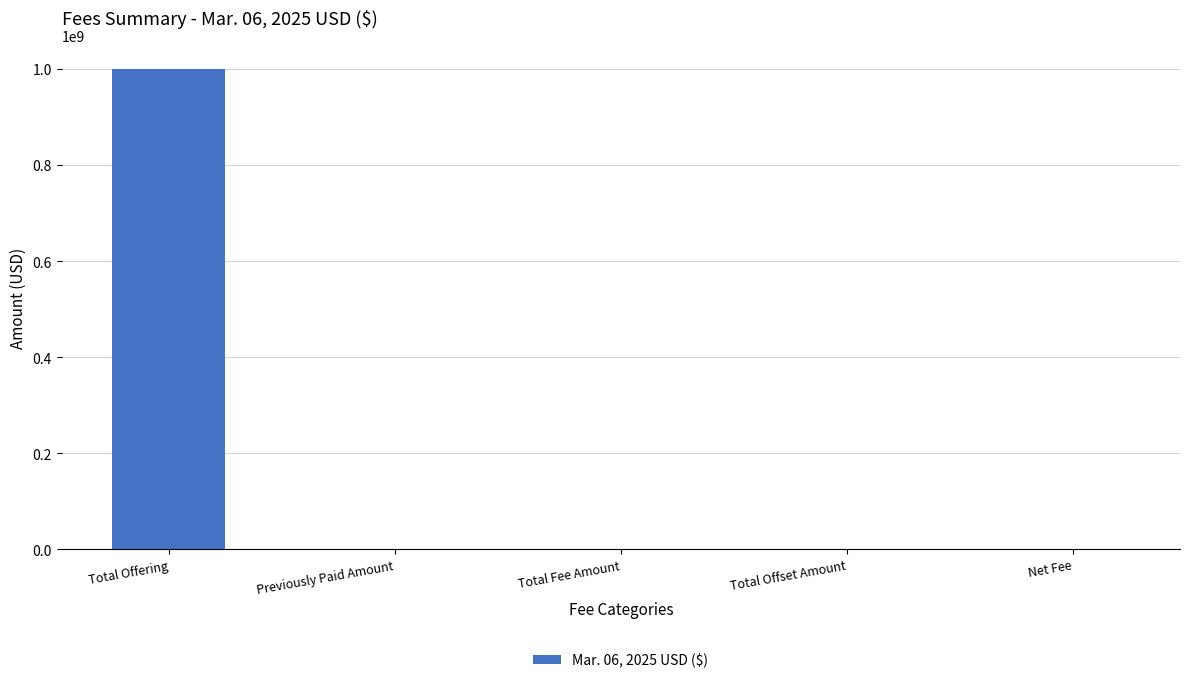

The chart shows a value of 346861556 at Previously Paid Amount. True or false?

False